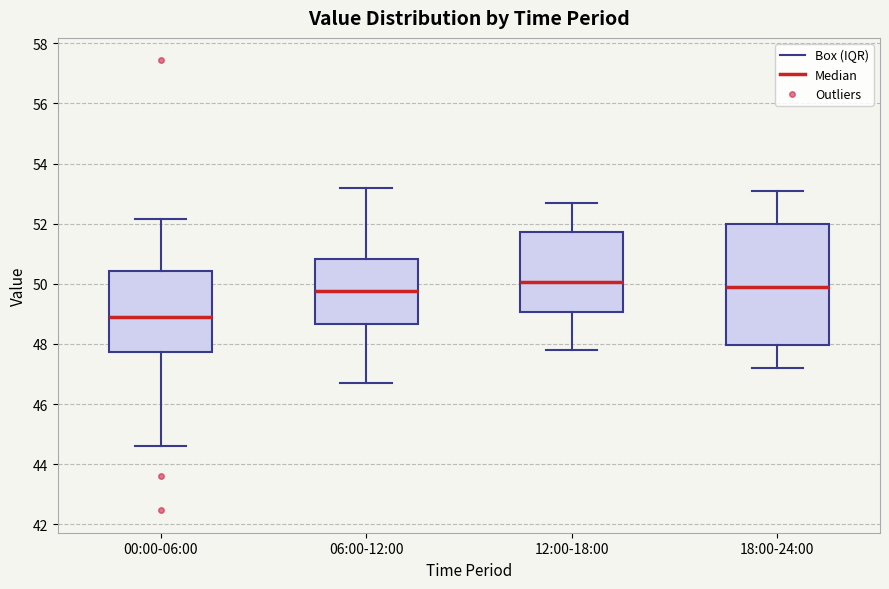

Which box is the tallest, from its lower edge to its upper edge?

18:00-24:00